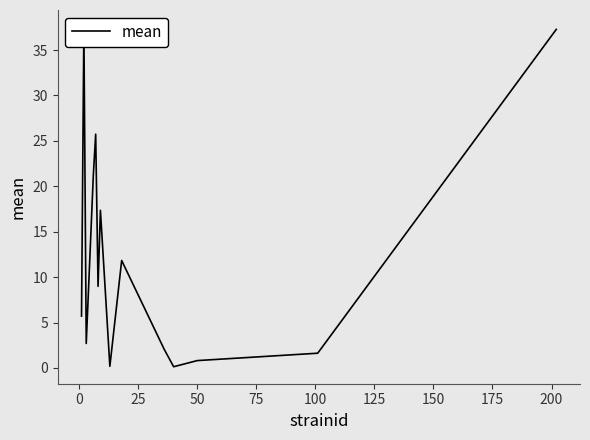

How many points are lower than both their immediate neighbors (excluding endpoints)?

4